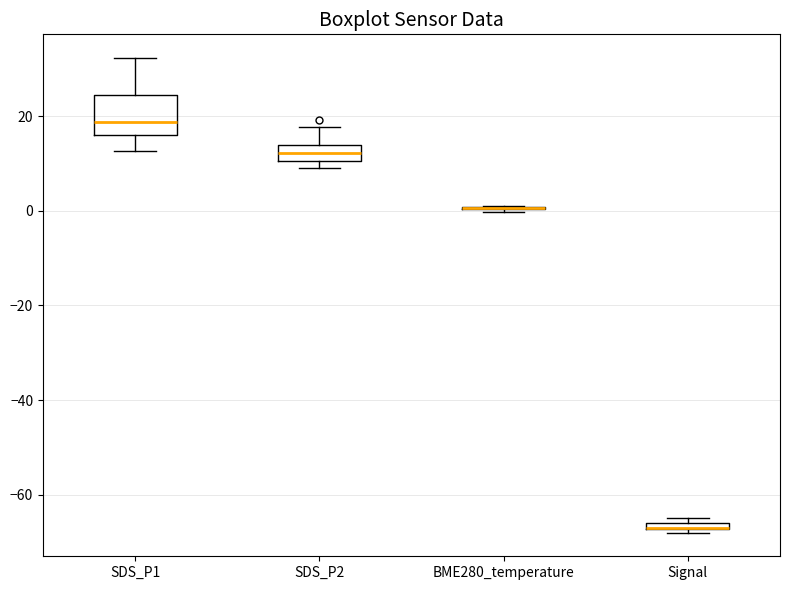

Where does the upper whisker of the box for SDS_P1 end on the y-axis? The values are not printed on the chart, so give them approximately, as read against the axis.

32